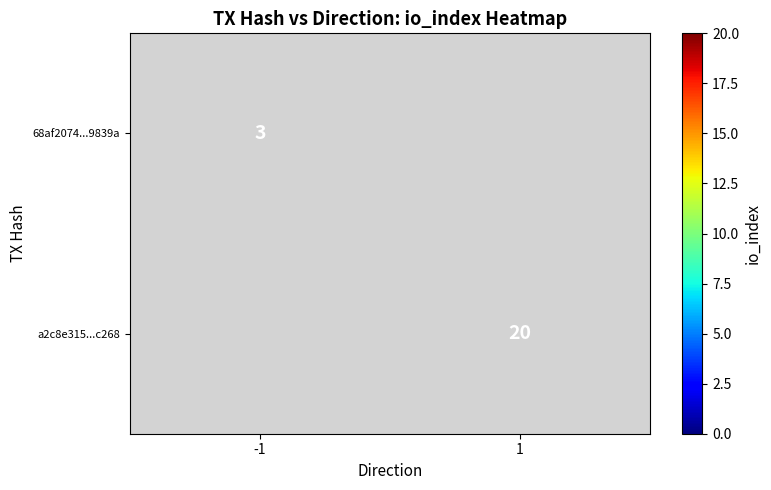

Is the value of a2c8e315...c268 at 1 greater than the value of 68af2074...9839a at -1?

Yes